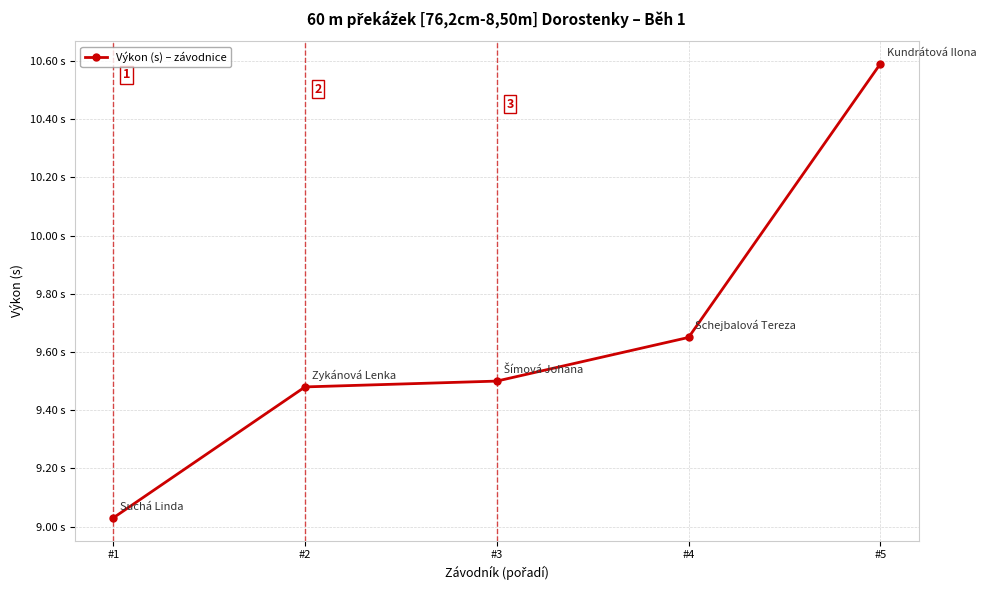

Which label corresponds to the largest value in the chart?

#5